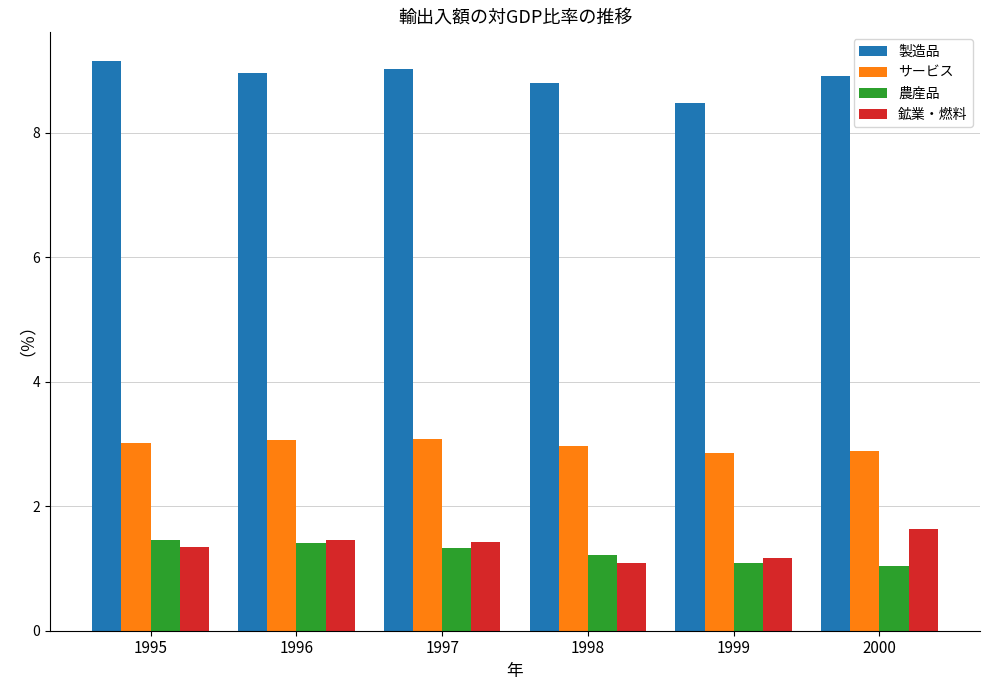

What is the difference between the highest and lowest values at 1997?

7.7